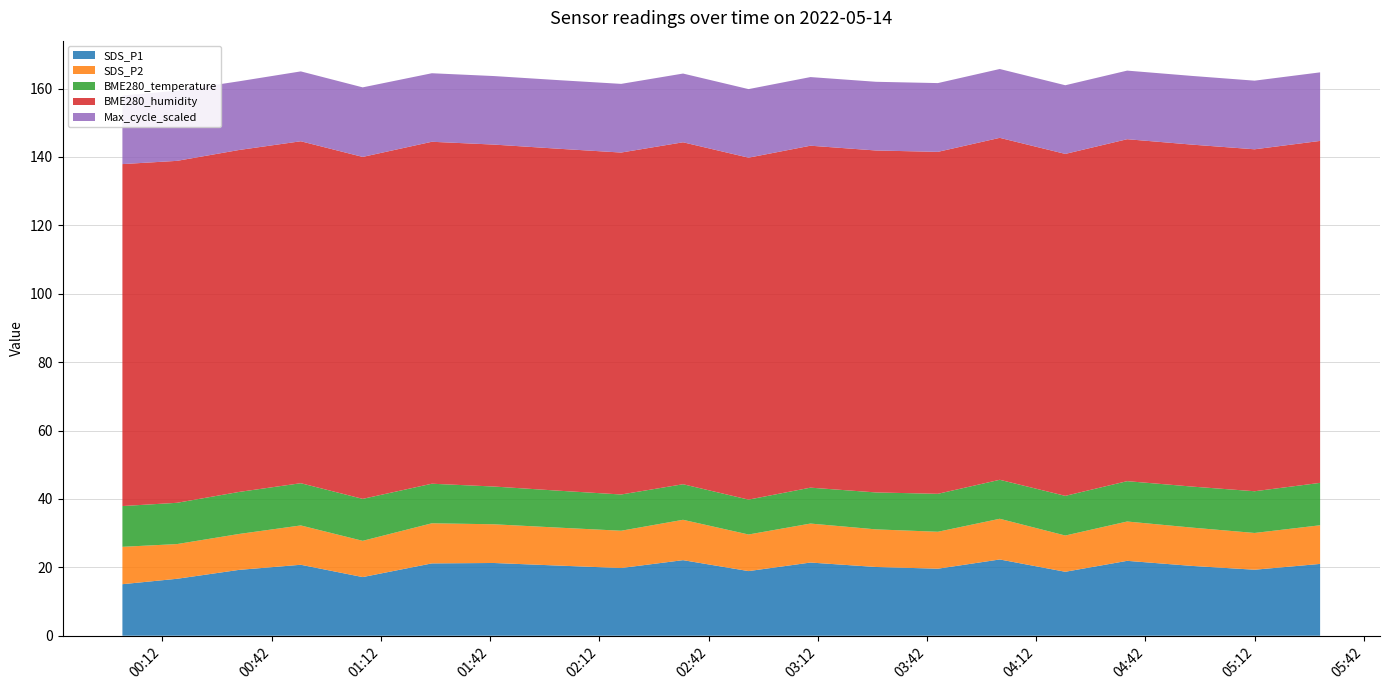

Reading right to left, transcribe all the data shown in this chart.

SDS_P1: 05:30=21.0	05:12=19.3	04:55=20.4	04:37=21.9	04:20=18.7	04:02=22.3	03:45=19.6	03:28=20.1	03:10=21.4	02:53=18.9	02:35=22.1	02:18=19.8	02:01=20.5	01:43=21.3	01:26=21.1	01:07=17.1	00:50=20.8	00:33=19.2	00:16=16.6	00:01=15.1
SDS_P2: 05:30=11.3	05:12=10.8	04:55=11.2	04:37=11.5	04:20=10.6	04:02=11.9	03:45=10.8	03:28=11.0	03:10=11.4	02:53=10.7	02:35=11.8	02:18=10.9	02:01=11.1	01:43=11.3	01:26=11.7	01:07=10.6	00:50=11.5	00:33=10.5	00:16=10.2	00:01=10.9
BME280_temperature: 05:30=12.4	05:12=12.2	04:55=12.0	04:37=11.8	04:20=11.6	04:02=11.4	03:45=11.1	03:28=10.8	03:10=10.5	02:53=10.2	02:35=10.4	02:18=10.6	02:01=10.8	01:43=11.0	01:26=11.6	01:07=12.3	00:50=12.3	00:33=12.3	00:16=12.1	00:01=11.9
BME280_humidity: 05:30=100.0	05:12=100.0	04:55=100.0	04:37=100.0	04:20=100.0	04:02=100.0	03:45=100.0	03:28=100.0	03:10=100.0	02:53=100.0	02:35=100.0	02:18=100.0	02:01=100.0	01:43=100.0	01:26=100.0	01:07=100.0	00:50=100.0	00:33=100.0	00:16=100.0	00:01=100.0
Max_cycle_scaled: 05:30=20.1	05:12=20.1	04:55=20.1	04:37=20.1	04:20=20.1	04:02=20.1	03:45=20.1	03:28=20.1	03:10=20.1	02:53=20.1	02:35=20.1	02:18=20.1	02:01=20.1	01:43=20.0	01:26=20.0	01:07=20.3	00:50=20.4	00:33=20.1	00:16=20.5	00:01=20.1